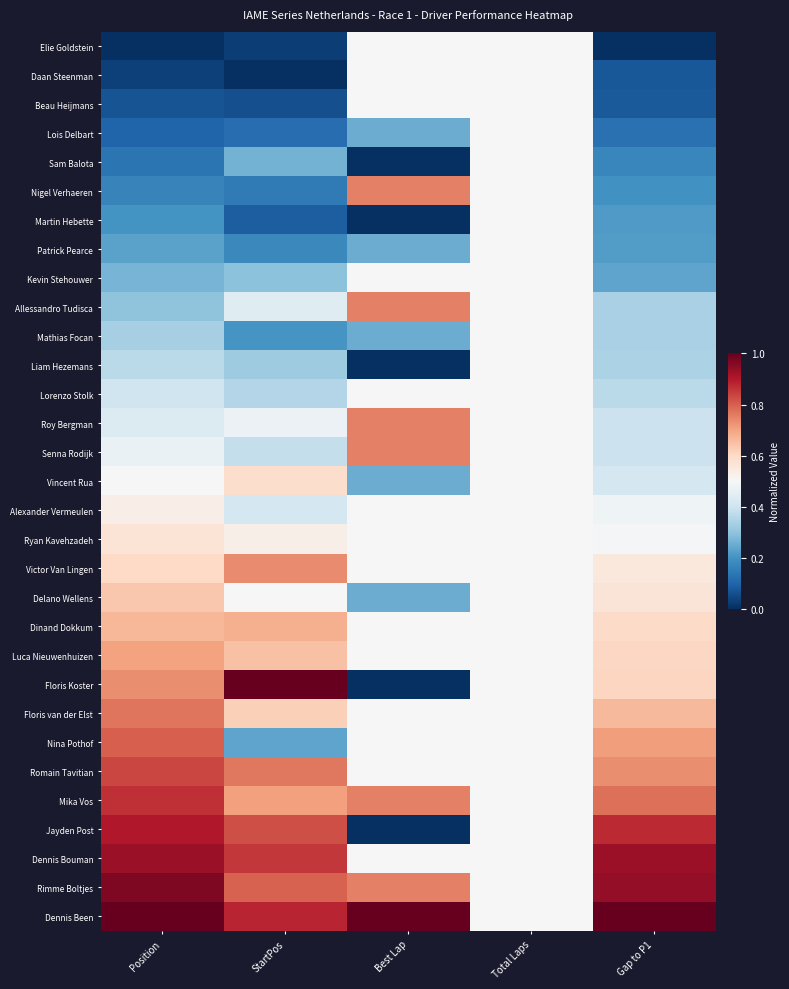

Reading left to right, list all the values displayed in this chart.

Elie Goldstein: Position=0.0	StartPos=0.0	Best Lap=0.5	Total Laps=0.5	Gap to P1=0.0
Daan Steenman: Position=0.0	StartPos=0.0	Best Lap=0.5	Total Laps=0.5	Gap to P1=0.1
Beau Heijmans: Position=0.1	StartPos=0.1	Best Lap=0.5	Total Laps=0.5	Gap to P1=0.1
Lois Delbart: Position=0.1	StartPos=0.1	Best Lap=0.2	Total Laps=0.5	Gap to P1=0.1
Sam Balota: Position=0.1	StartPos=0.3	Best Lap=0.0	Total Laps=0.5	Gap to P1=0.2
Nigel Verhaeren: Position=0.2	StartPos=0.1	Best Lap=0.8	Total Laps=0.5	Gap to P1=0.2
Martin Hebette: Position=0.2	StartPos=0.1	Best Lap=0.0	Total Laps=0.5	Gap to P1=0.2
Patrick Pearce: Position=0.2	StartPos=0.2	Best Lap=0.2	Total Laps=0.5	Gap to P1=0.2
Kevin Stehouwer: Position=0.3	StartPos=0.3	Best Lap=0.5	Total Laps=0.5	Gap to P1=0.2
Allessandro Tudisca: Position=0.3	StartPos=0.4	Best Lap=0.8	Total Laps=0.5	Gap to P1=0.3
Mathias Focan: Position=0.3	StartPos=0.2	Best Lap=0.2	Total Laps=0.5	Gap to P1=0.3
Liam Hezemans: Position=0.4	StartPos=0.3	Best Lap=0.0	Total Laps=0.5	Gap to P1=0.3
Lorenzo Stolk: Position=0.4	StartPos=0.4	Best Lap=0.5	Total Laps=0.5	Gap to P1=0.4
Roy Bergman: Position=0.4	StartPos=0.5	Best Lap=0.8	Total Laps=0.5	Gap to P1=0.4
Senna Rodijk: Position=0.5	StartPos=0.4	Best Lap=0.8	Total Laps=0.5	Gap to P1=0.4
Vincent Rua: Position=0.5	StartPos=0.6	Best Lap=0.2	Total Laps=0.5	Gap to P1=0.4
Alexander Vermeulen: Position=0.5	StartPos=0.4	Best Lap=0.5	Total Laps=0.5	Gap to P1=0.5
Ryan Kavehzadeh: Position=0.6	StartPos=0.5	Best Lap=0.5	Total Laps=0.5	Gap to P1=0.5
Victor Van Lingen: Position=0.6	StartPos=0.7	Best Lap=0.5	Total Laps=0.5	Gap to P1=0.6
Delano Wellens: Position=0.6	StartPos=0.5	Best Lap=0.2	Total Laps=0.5	Gap to P1=0.6
Dinand Dokkum: Position=0.7	StartPos=0.7	Best Lap=0.5	Total Laps=0.5	Gap to P1=0.6
Luca Nieuwenhuizen: Position=0.7	StartPos=0.6	Best Lap=0.5	Total Laps=0.5	Gap to P1=0.6
Floris Koster: Position=0.7	StartPos=1.0	Best Lap=0.0	Total Laps=0.5	Gap to P1=0.6
Floris van der Elst: Position=0.8	StartPos=0.6	Best Lap=0.5	Total Laps=0.5	Gap to P1=0.7
Nina Pothof: Position=0.8	StartPos=0.2	Best Lap=0.5	Total Laps=0.5	Gap to P1=0.7
Romain Tavitian: Position=0.8	StartPos=0.8	Best Lap=0.5	Total Laps=0.5	Gap to P1=0.7
Mika Vos: Position=0.9	StartPos=0.7	Best Lap=0.8	Total Laps=0.5	Gap to P1=0.8
Jayden Post: Position=0.9	StartPos=0.8	Best Lap=0.0	Total Laps=0.5	Gap to P1=0.9
Dennis Bouman: Position=0.9	StartPos=0.9	Best Lap=0.5	Total Laps=0.5	Gap to P1=0.9
Rimme Boltjes: Position=1.0	StartPos=0.8	Best Lap=0.8	Total Laps=0.5	Gap to P1=0.9
Dennis Been: Position=1.0	StartPos=0.9	Best Lap=1.0	Total Laps=0.5	Gap to P1=1.0